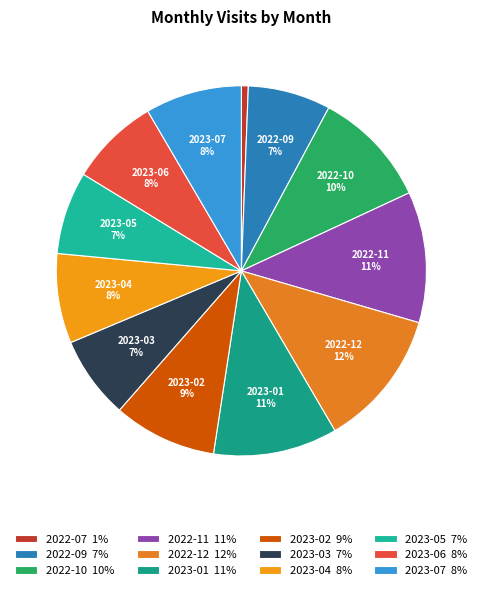

Which slice is the largest?

2022-12